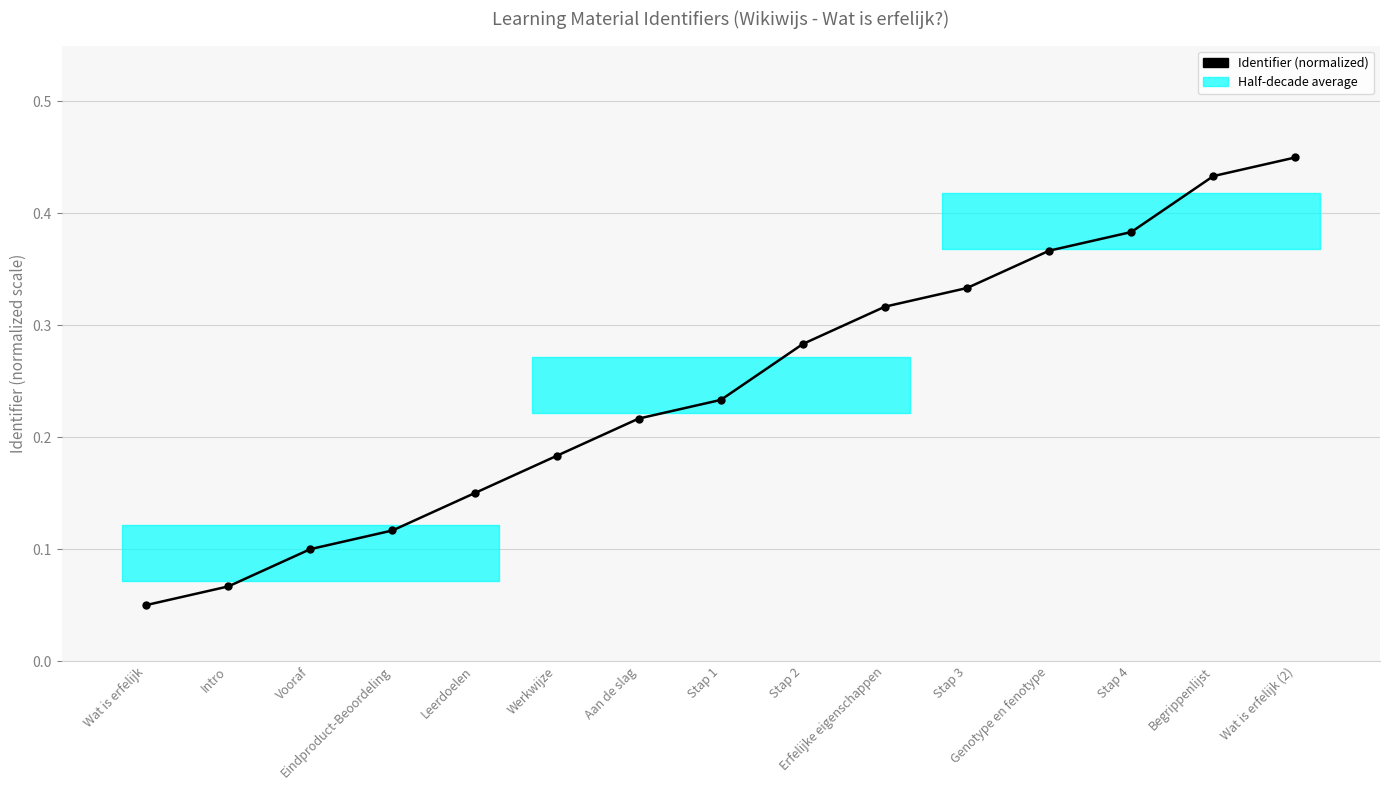

Which category has the highest value across all series?

Wat is erfelijk (2)